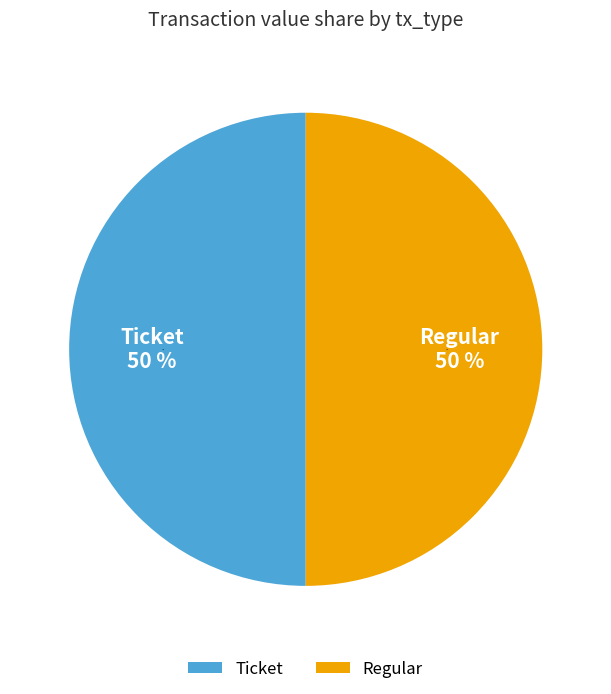

Does Ticket account for over 50% of the chart?

No